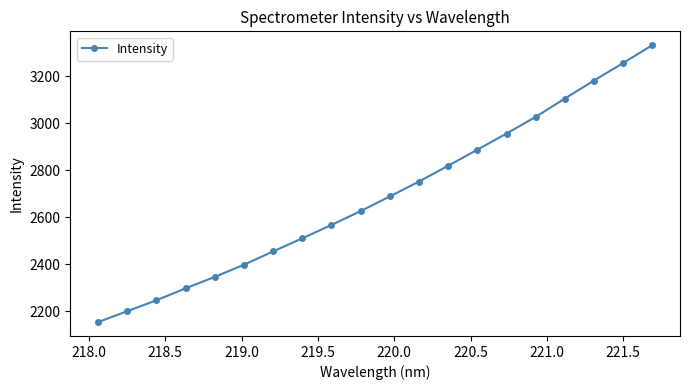

Reading left to right, transcribe all the data shown in this chart.

2153.8	2200.4	2246.7	2297.6	2346.2	2398.0	2454.5	2510.3	2567.3	2626.2	2688.5	2752.0	2819.0	2887.4	2956.0	3026.9	3104.9	3181.6	3256.1	3331.9